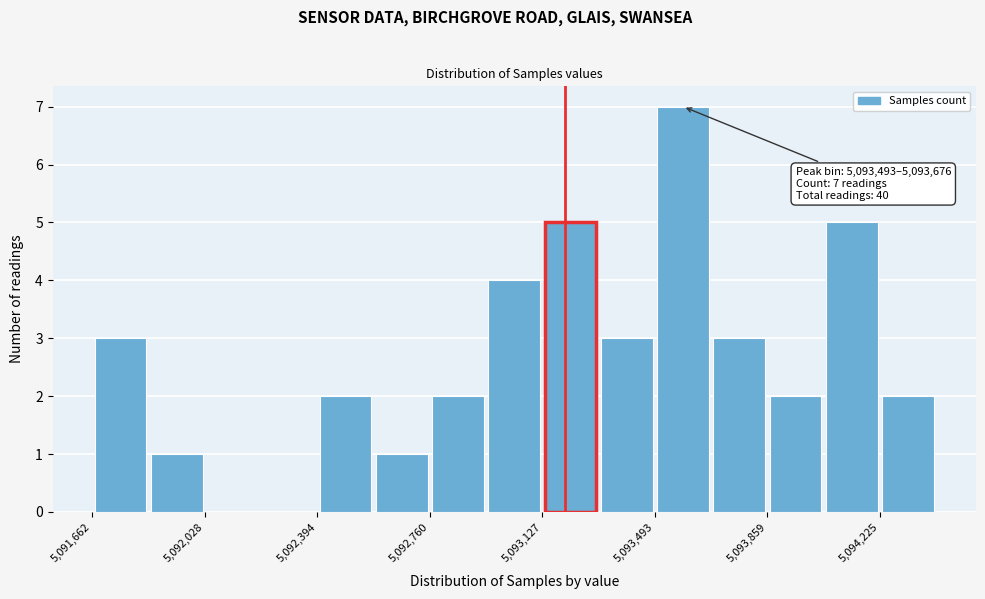

Around what value on the x-axis is the tallest bar? Give the approximate position of its centre, as read against the axis.

5093600